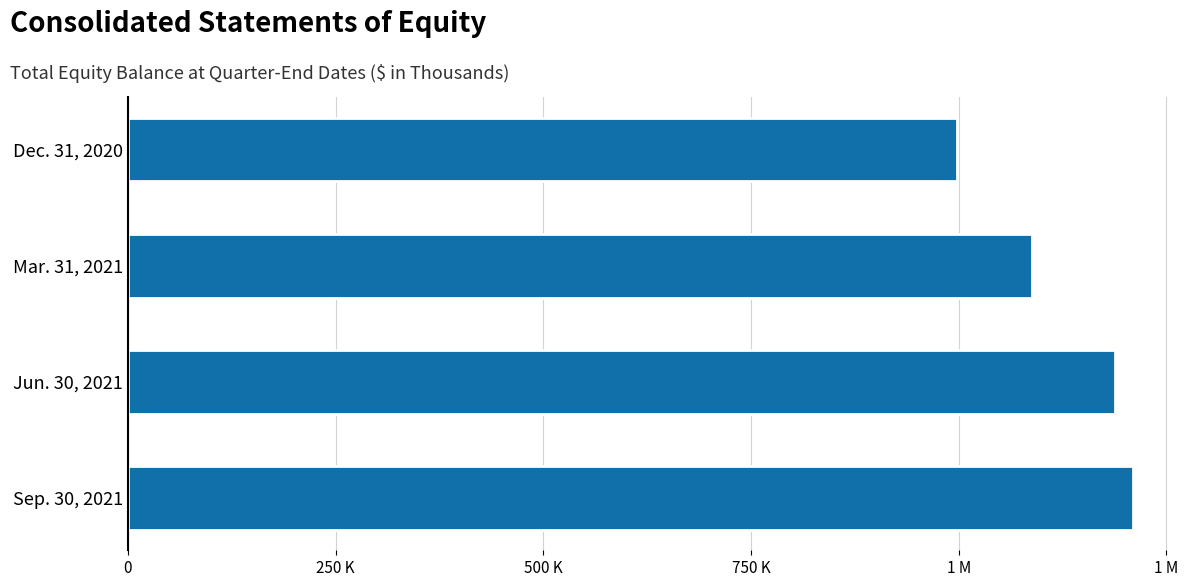

Are the bars horizontal?

Yes